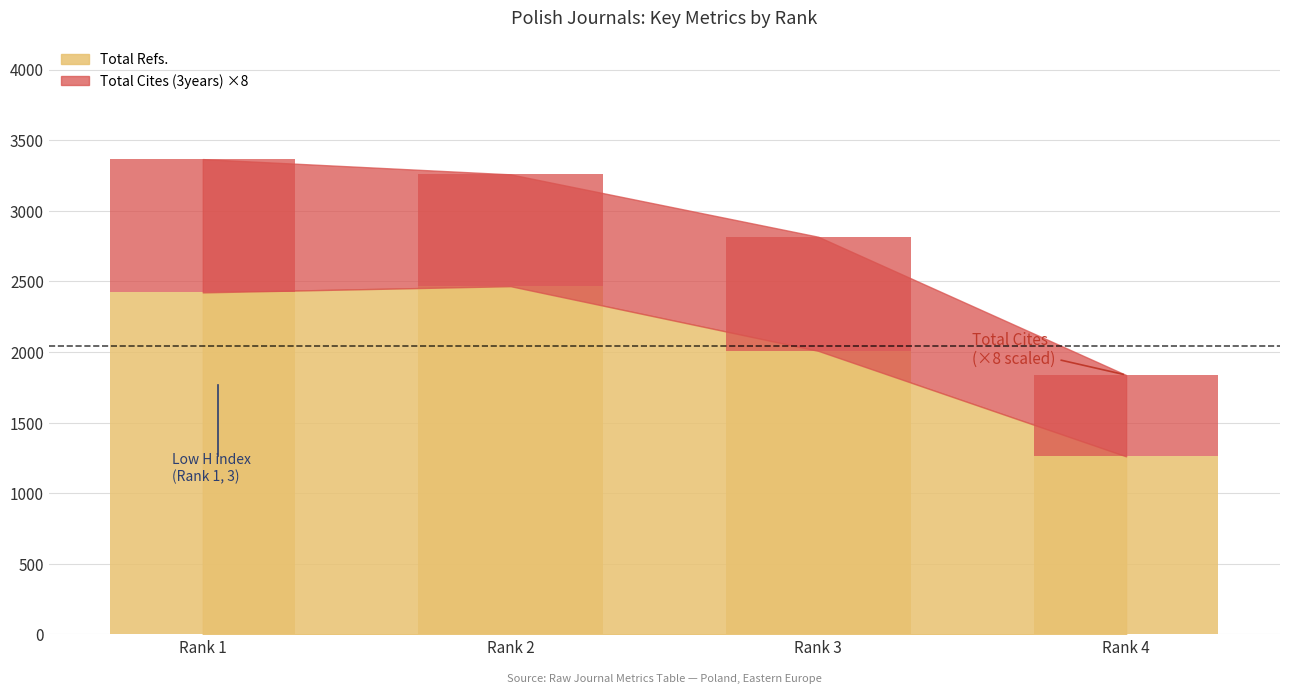

What is the difference between the maximum and minimum values in the Total Cites (3years) series?

368